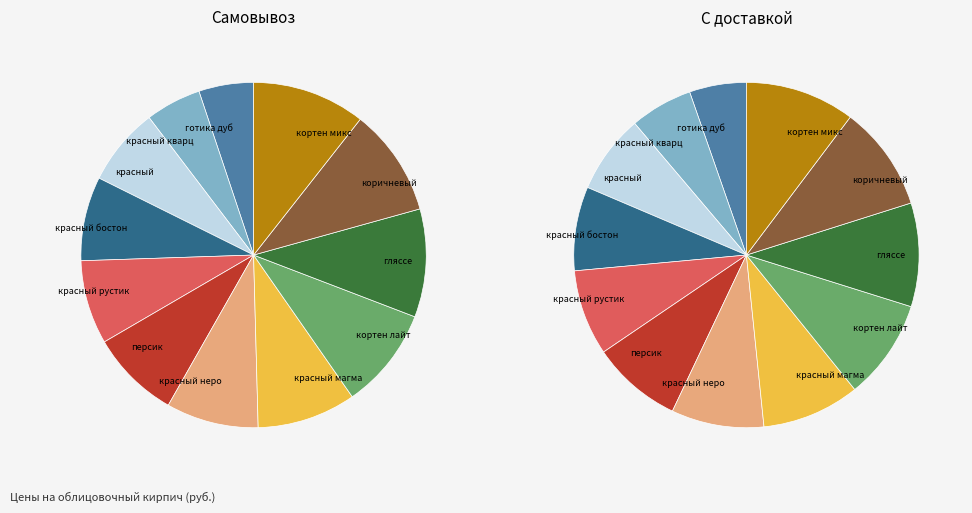

Is it true that красный рустик is 1% of the pie?

False